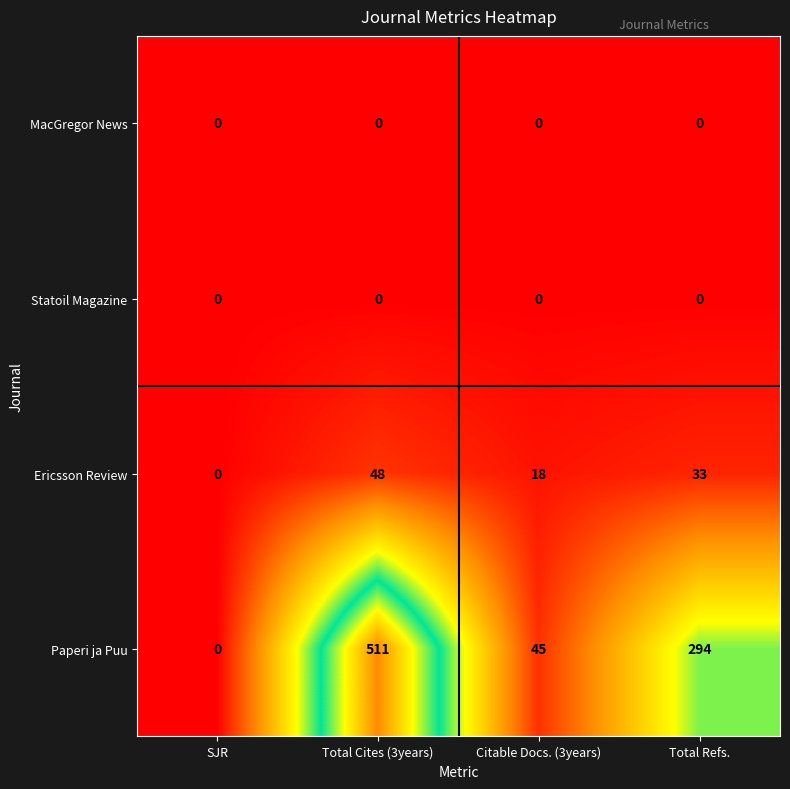

Reading left to right, list all the values displayed in this chart.

MacGregor News: SJR=0	Total Cites (3years)=0	Citable Docs. (3years)=0	Total Refs.=0
Statoil Magazine: SJR=0	Total Cites (3years)=0	Citable Docs. (3years)=0	Total Refs.=0
Ericsson Review: SJR=0	Total Cites (3years)=48	Citable Docs. (3years)=18	Total Refs.=33
Paperi ja Puu: SJR=0	Total Cites (3years)=511	Citable Docs. (3years)=45	Total Refs.=294